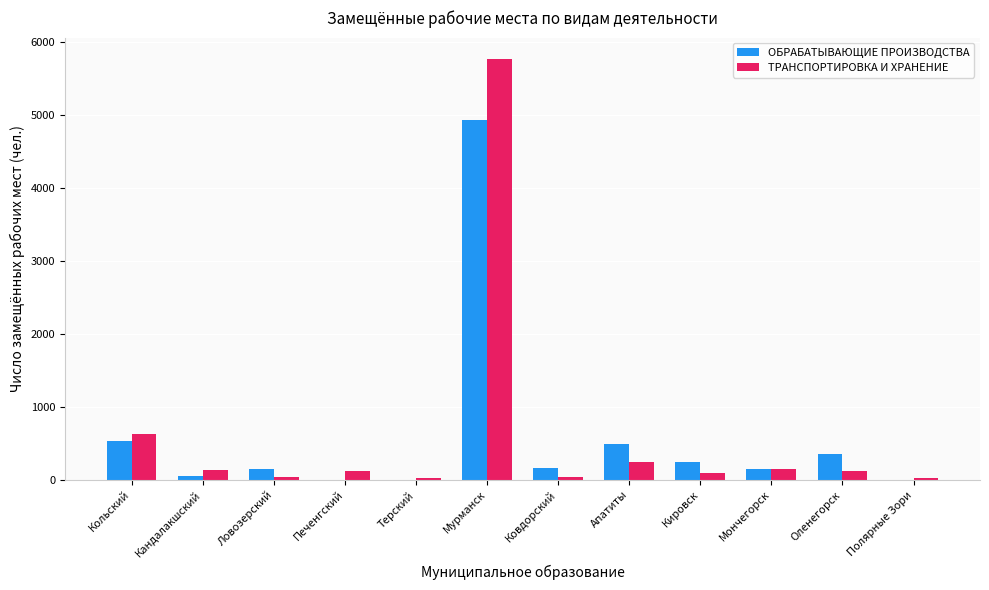

Is the value of ТРАНСПОРТИРОВКА И ХРАНЕНИЕ at Печенгский greater than the value of ОБРАБАТЫВАЮЩИЕ ПРОИЗВОДСТВА at Мурманск?

No